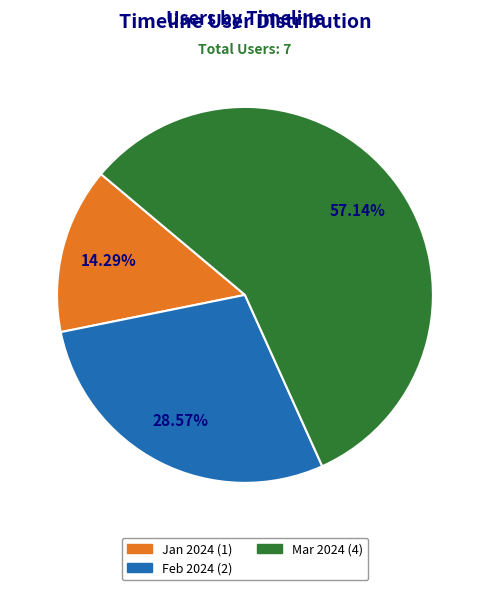

Is there any slice that represents more than half of the pie?

Yes